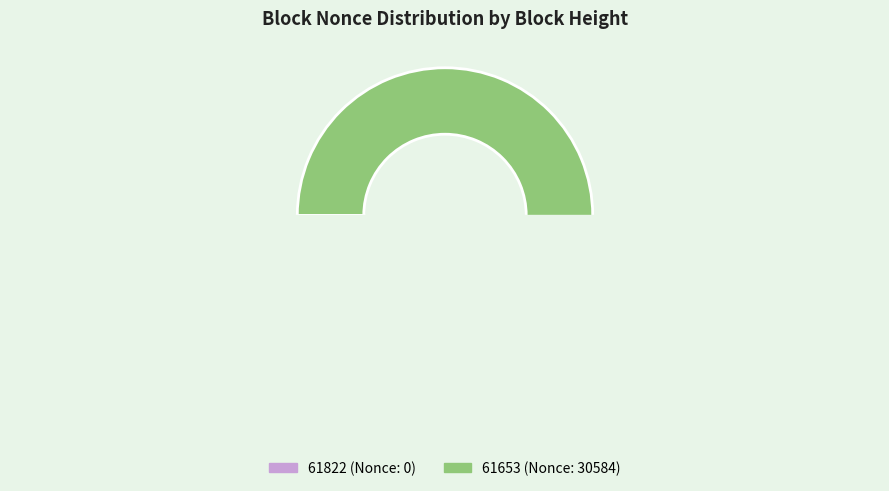

The 61822 slice represents 1% of the pie. True or false?

False